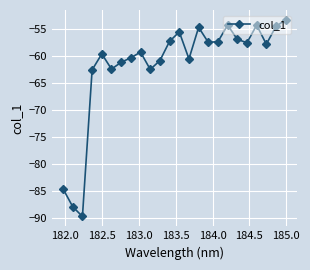

How many lines are shown in the chart?

1